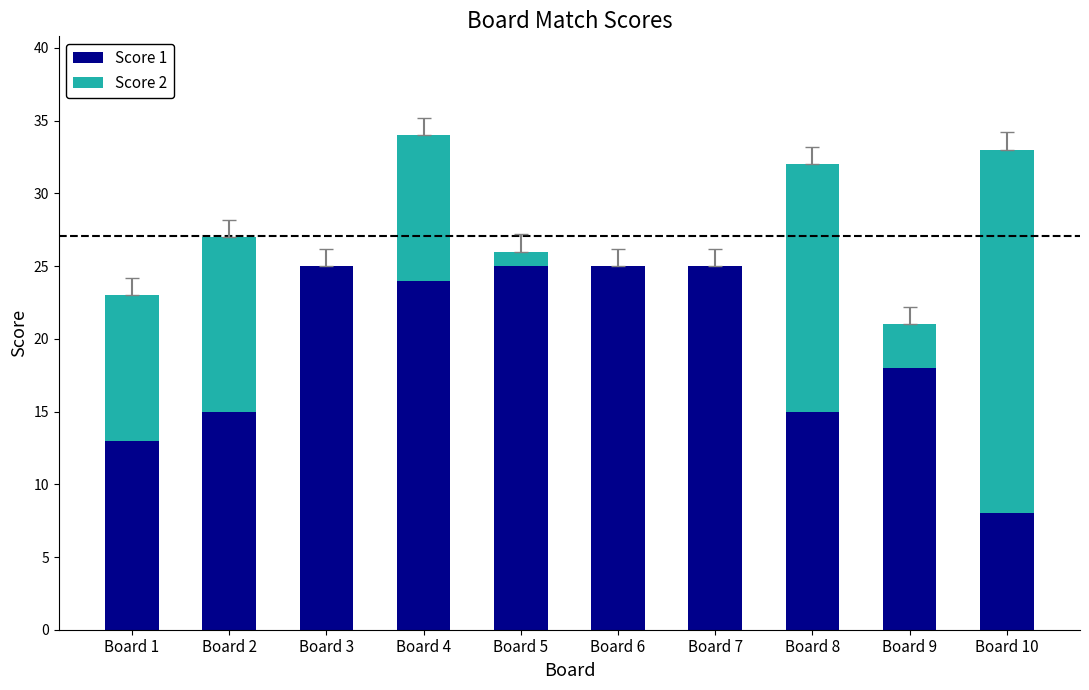

What is the total value across all series at Board 5?

26